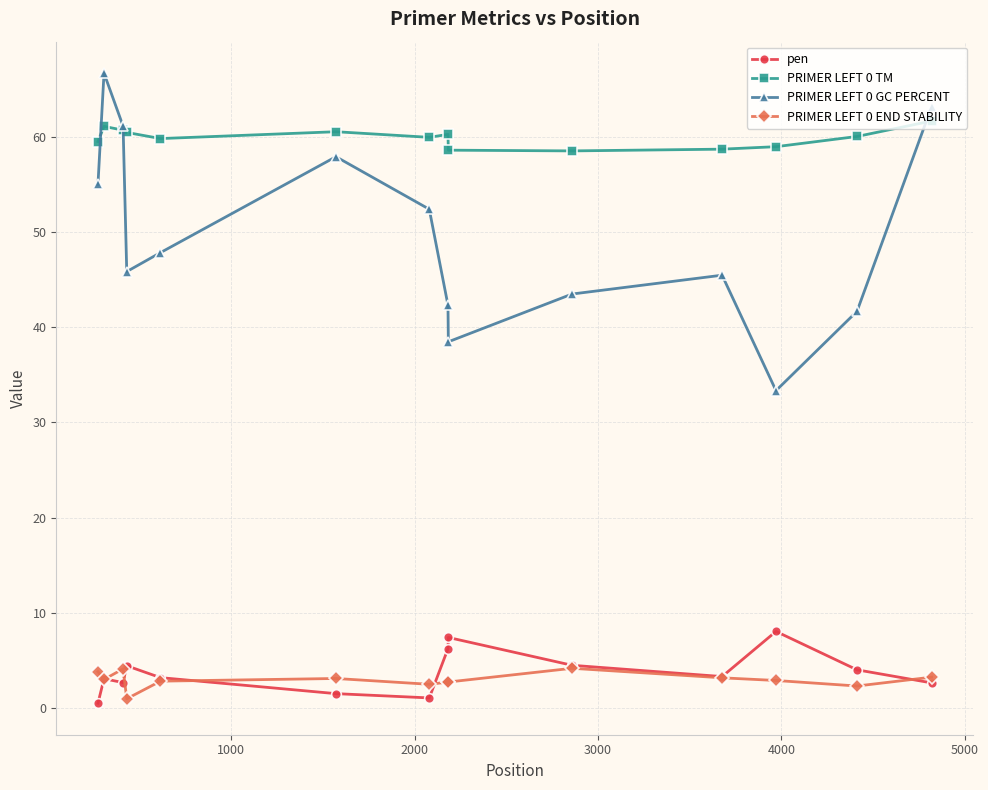

At how many categories does at least one series exceed 28?

14